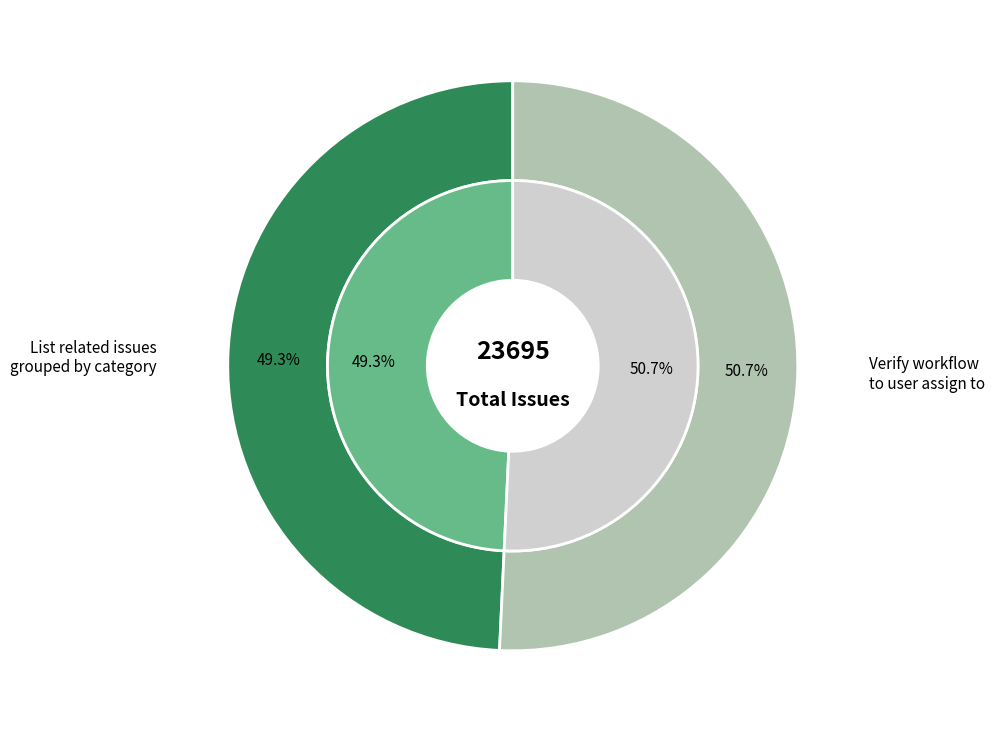

Which category accounts for the majority?

Verify workflow to the user assign to